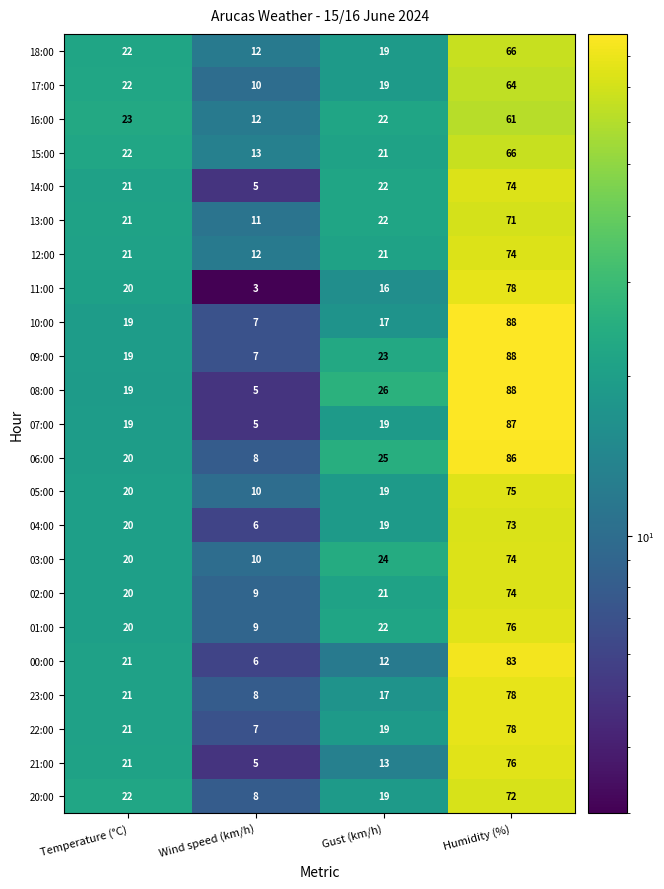

What is the difference between the second highest and minimum values in the 03:00 series?

14